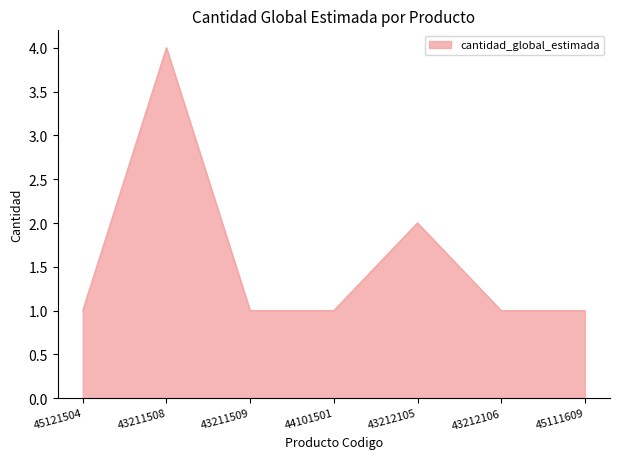

What is the average value?

2